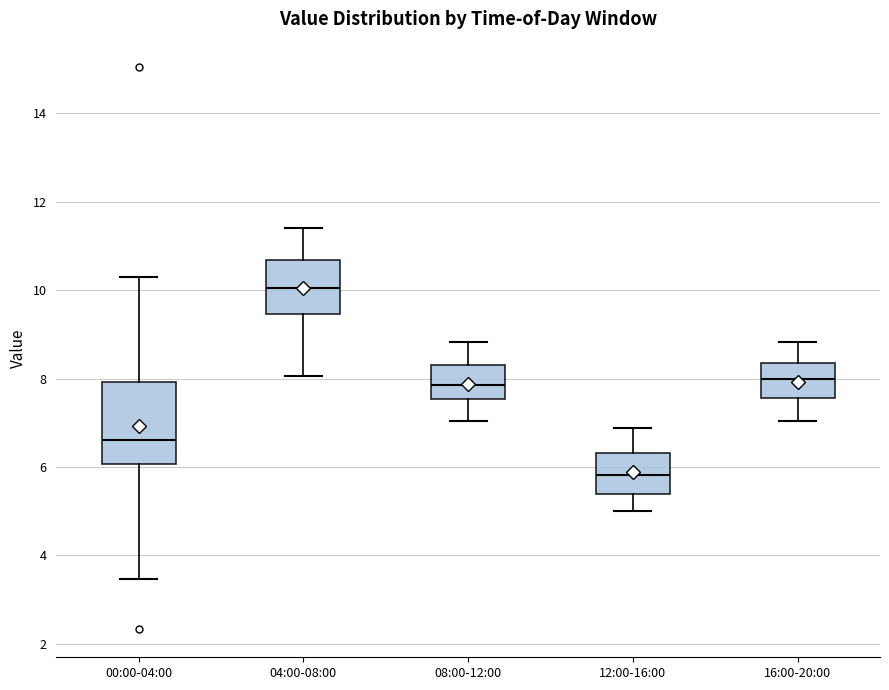

Which box has the lowest median line?

12:00-16:00